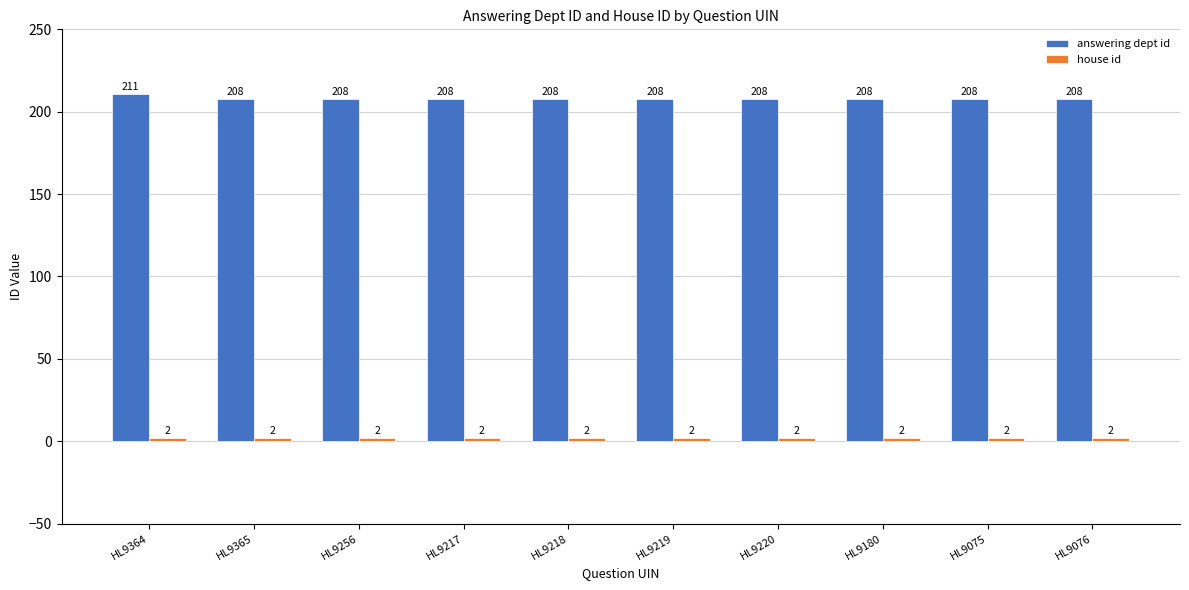

What is the average value of the answering dept id series?

208